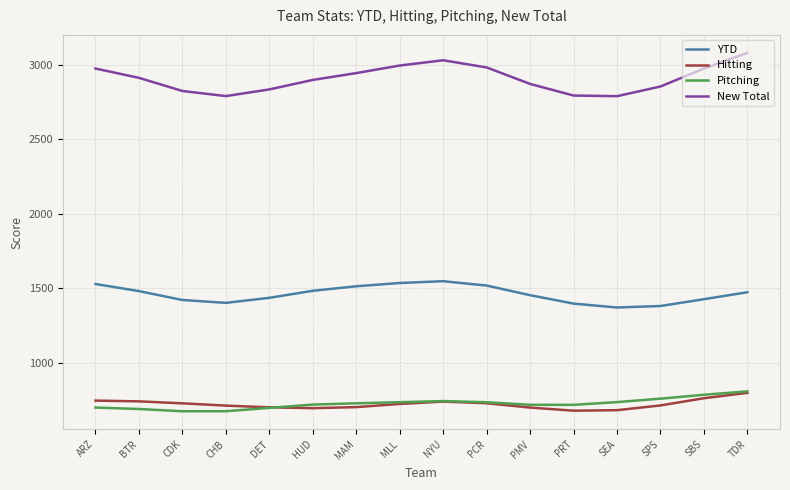

True or false: Pitching and YTD intersect in this chart.

False